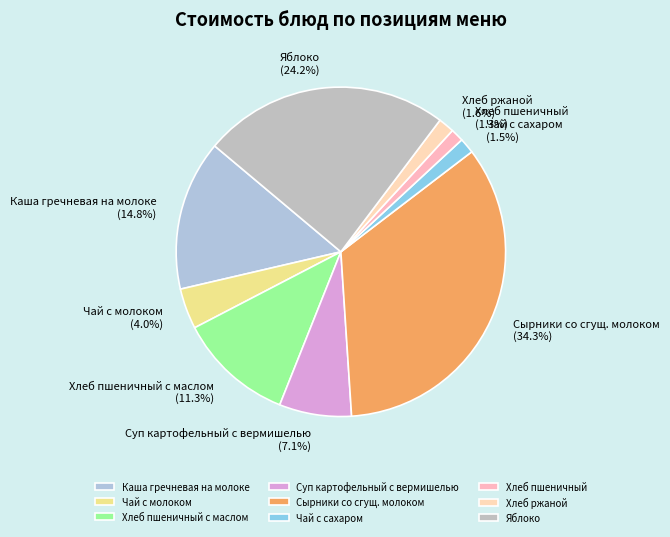

Which slice is the largest?

Сырники со сгущ. молоком